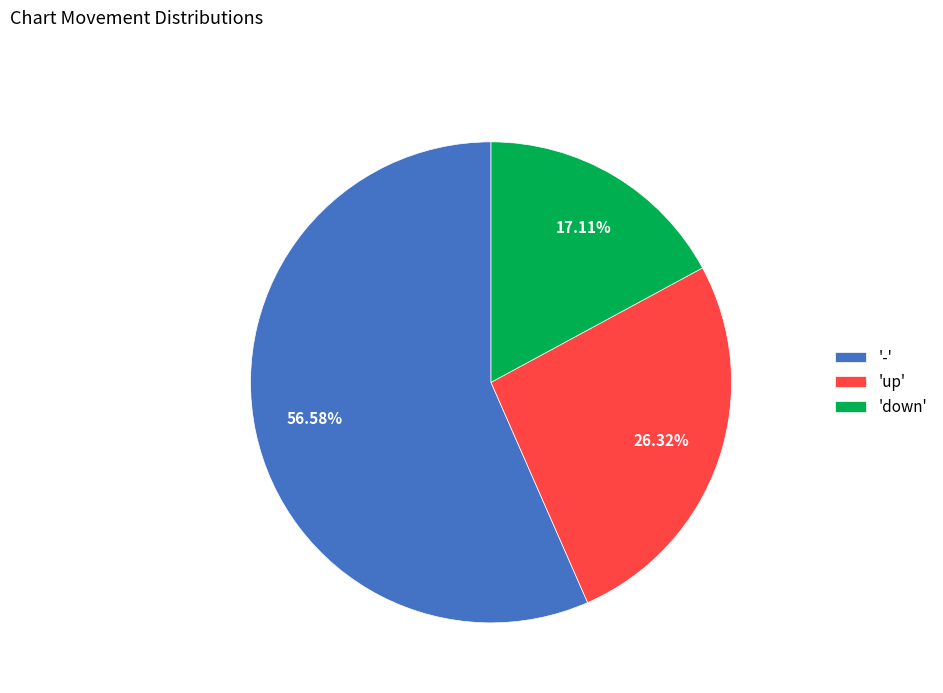

What is the largest slice in the pie chart?

'-'